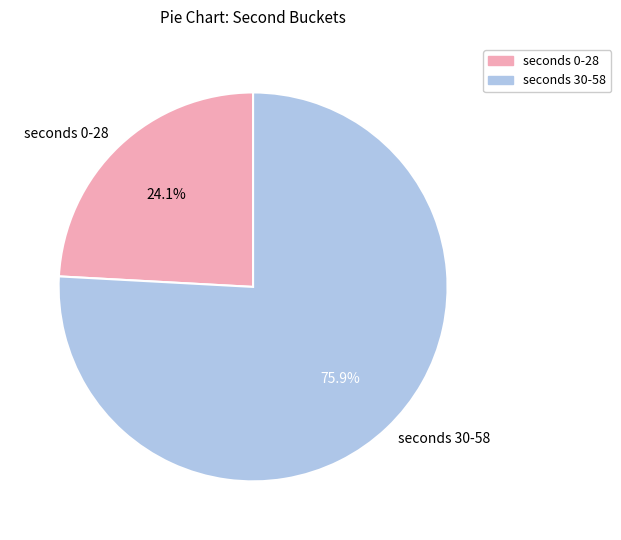

Count the number of slices in the pie.

2